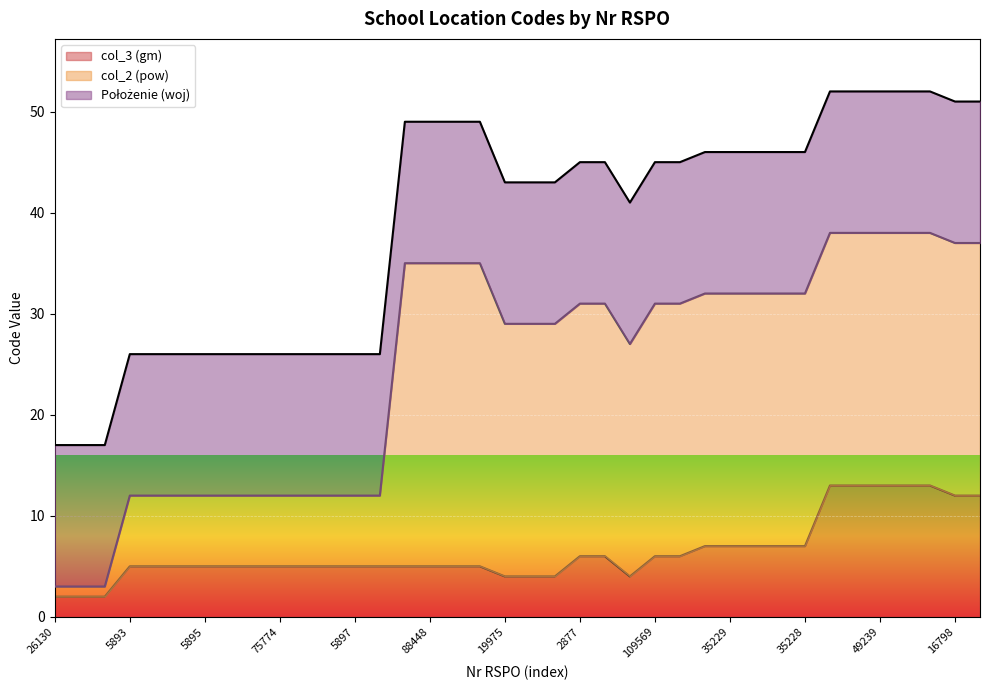

How many times do col_3 (gm) and col_2 (pow) cross each other?

1